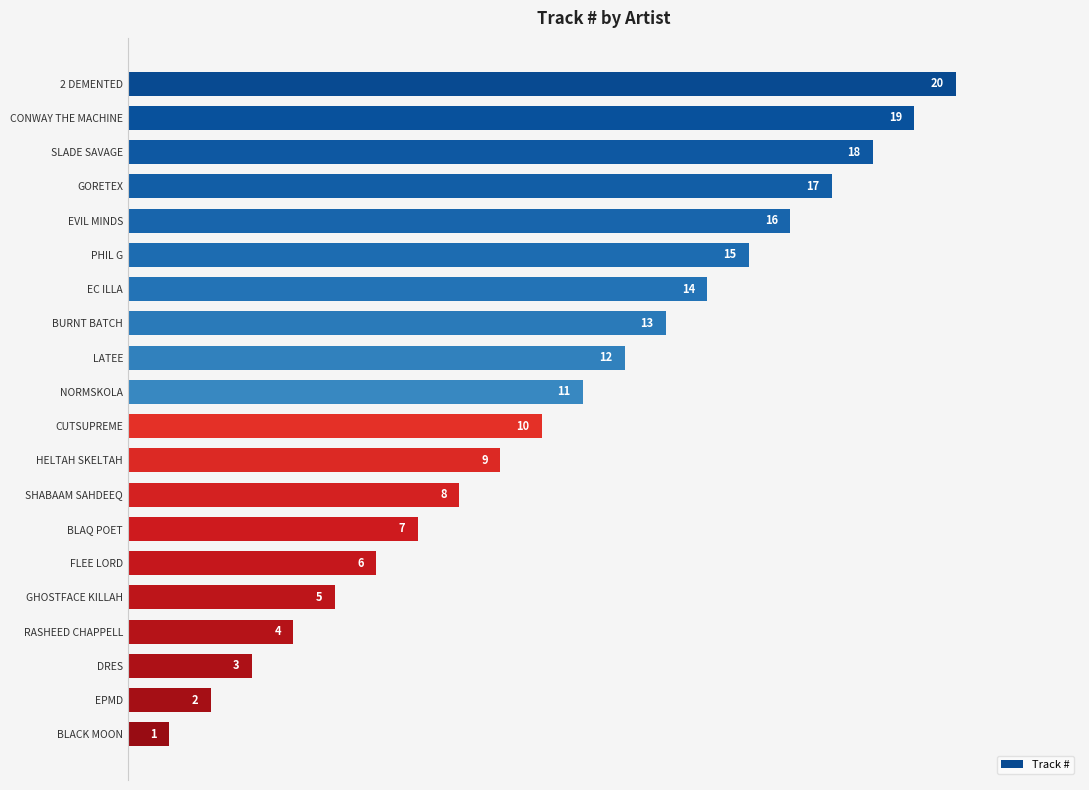

Does the chart contain any negative values?

No